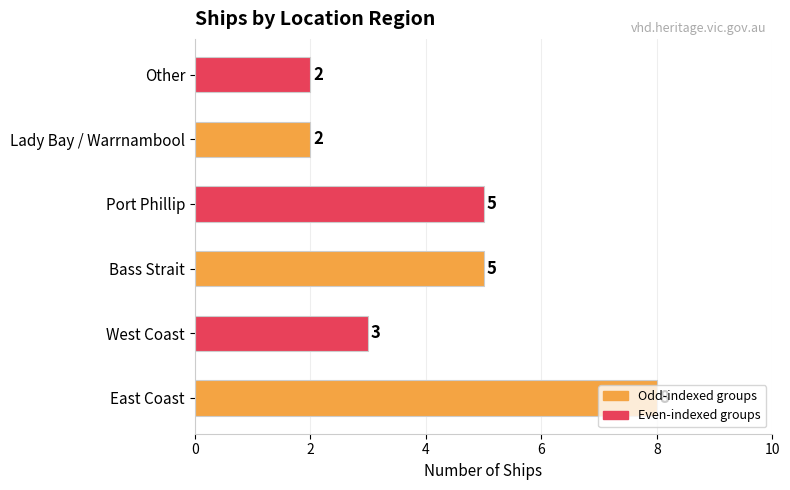

How many data points are less than 5?

3